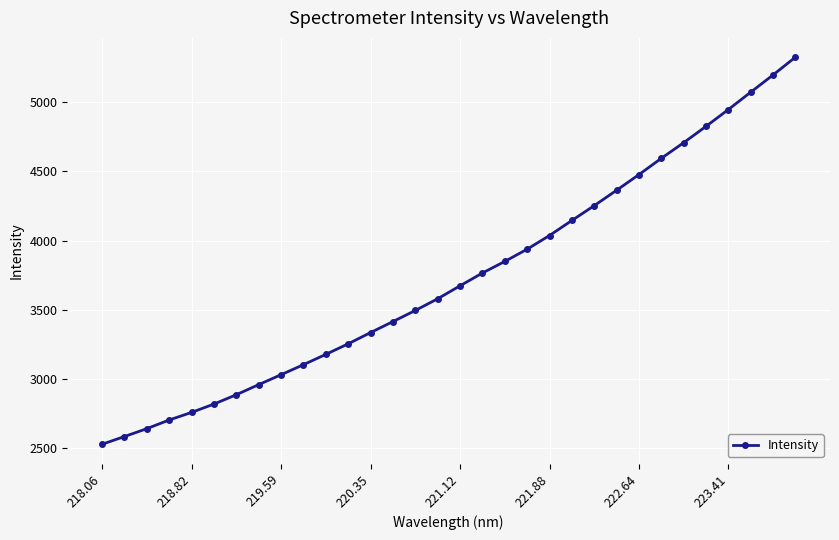

What is the sum of all values?

119427.3